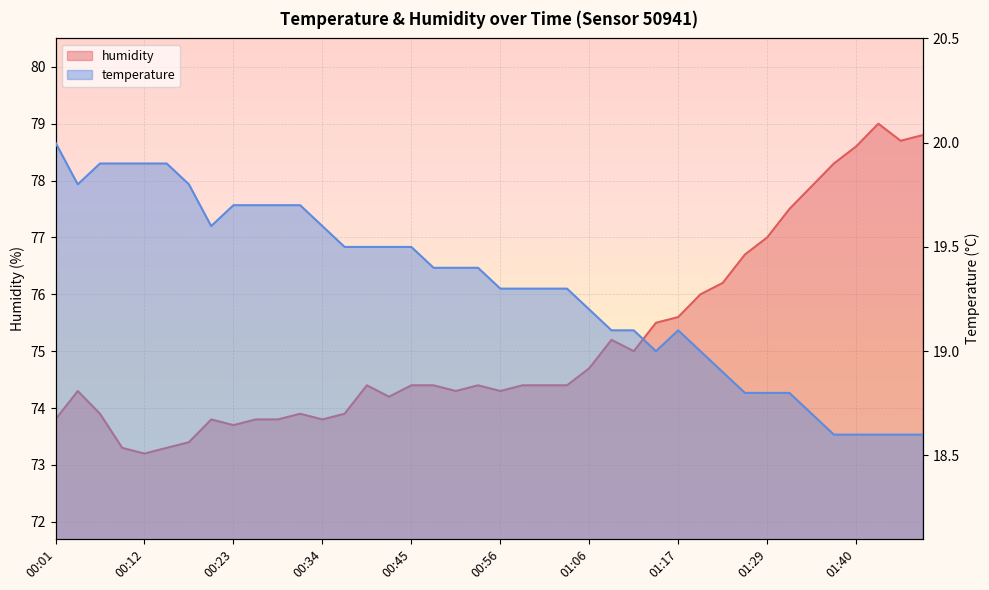

Reading right to left, list all the values displayed in this chart.

temperature: 01:48=18.6	01:45=18.6	01:42=18.6	01:40=18.6	01:37=18.6	01:34=18.7	01:31=18.8	01:29=18.8	01:26=18.8	01:23=18.9	01:20=19.0	01:17=19.1	01:15=19.0	01:12=19.1	01:09=19.1	01:06=19.2	01:04=19.3	01:01=19.3	00:58=19.3	00:56=19.3	00:53=19.4	00:50=19.4	00:47=19.4	00:45=19.5	00:42=19.5	00:39=19.5	00:36=19.5	00:34=19.6	00:31=19.7	00:28=19.7	00:25=19.7	00:23=19.7	00:20=19.6	00:17=19.8	00:14=19.9	00:12=19.9	00:09=19.9	00:06=19.9	00:03=19.8	00:01=20.0
humidity: 01:48=78.8	01:45=78.7	01:42=79.0	01:40=78.6	01:37=78.3	01:34=77.9	01:31=77.5	01:29=77.0	01:26=76.7	01:23=76.2	01:20=76.0	01:17=75.6	01:15=75.5	01:12=75.0	01:09=75.2	01:06=74.7	01:04=74.4	01:01=74.4	00:58=74.4	00:56=74.3	00:53=74.4	00:50=74.3	00:47=74.4	00:45=74.4	00:42=74.2	00:39=74.4	00:36=73.9	00:34=73.8	00:31=73.9	00:28=73.8	00:25=73.8	00:23=73.7	00:20=73.8	00:17=73.4	00:14=73.3	00:12=73.2	00:09=73.3	00:06=73.9	00:03=74.3	00:01=73.8